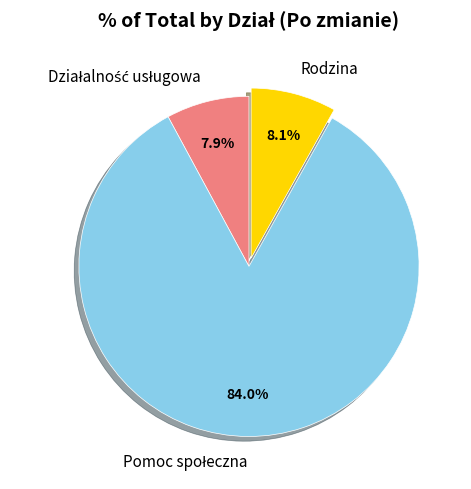

How many segments does this pie chart have?

3